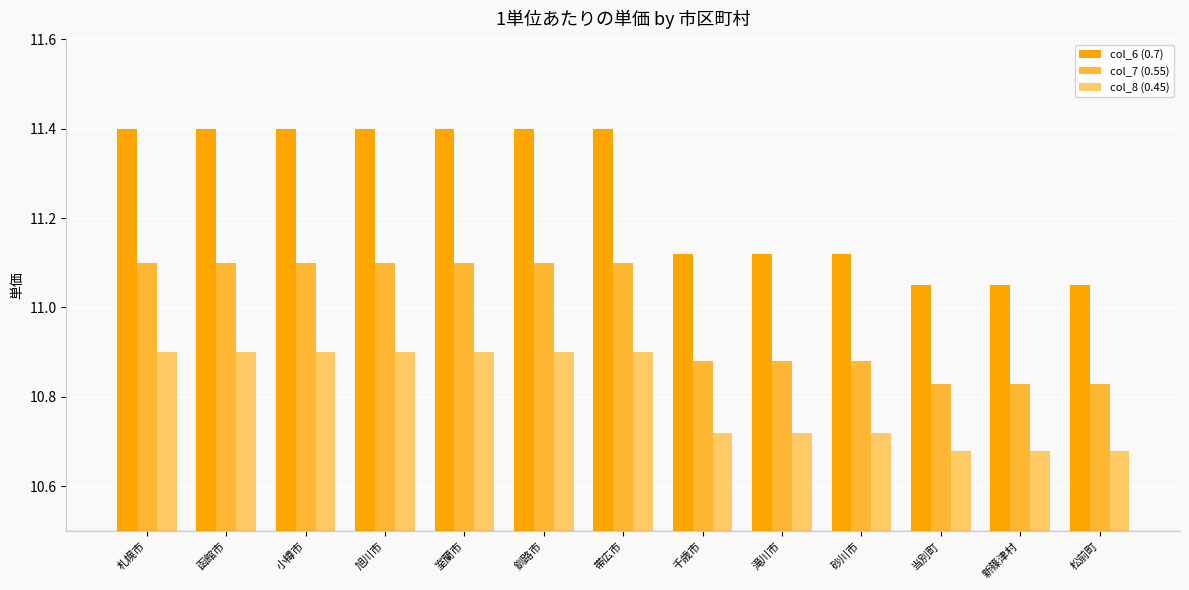

How many series are shown in this chart?

3